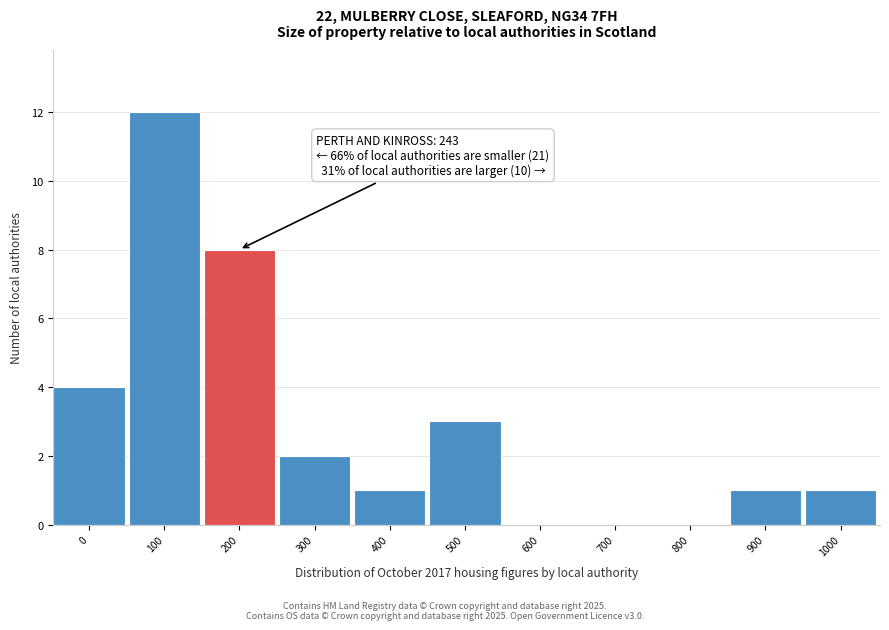

Reading left to right, transcribe all the data shown in this chart.

0=4	100=12	200=8	300=2	400=1	500=3	600=0	700=0	800=0	900=1	1000=1